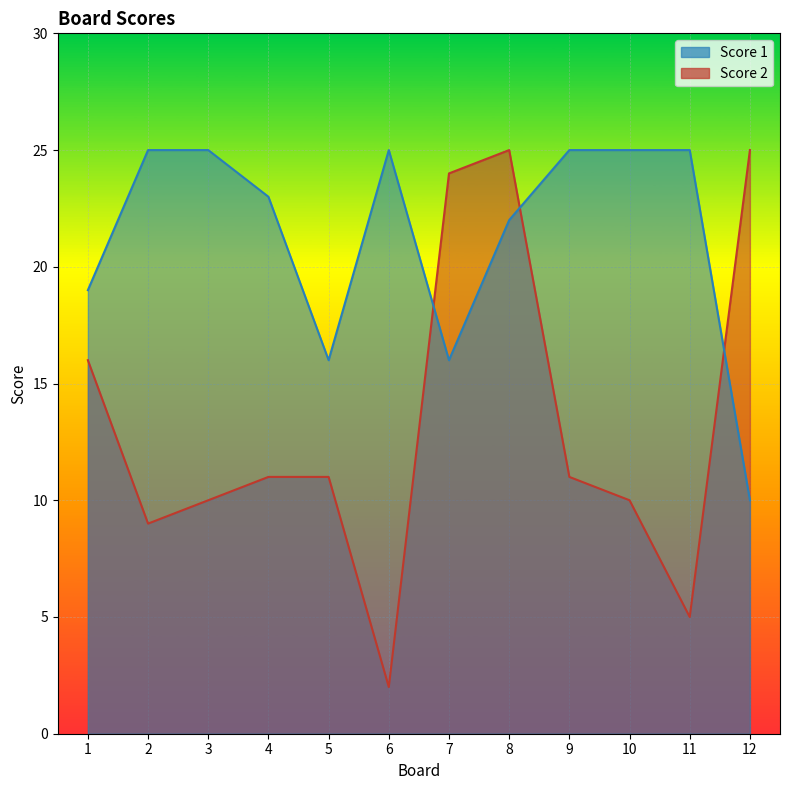

How many values in the Score 2 series are below 11?

5